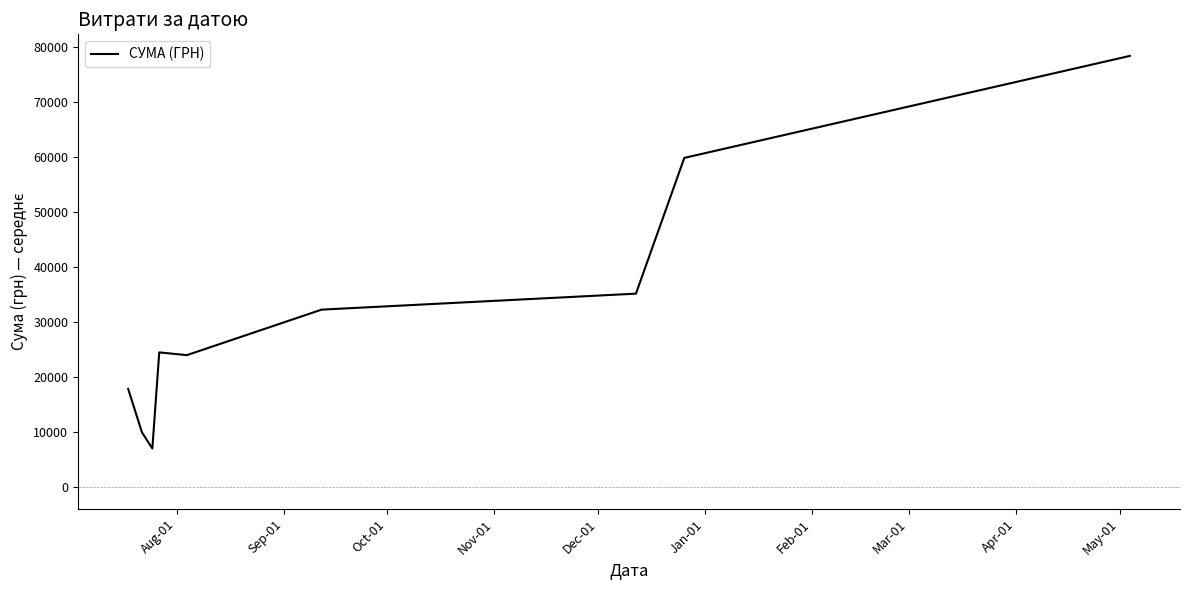

What is the greatest value displayed?

78372.1